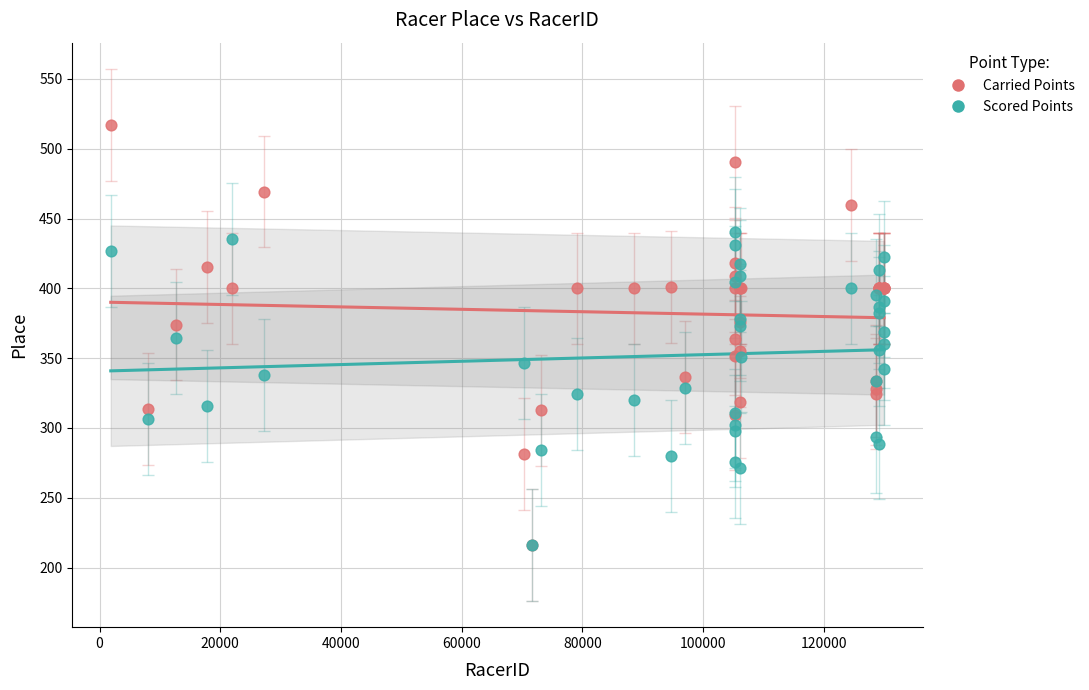

What are all the series names shown in the legend?

Carried Points, Scored Points